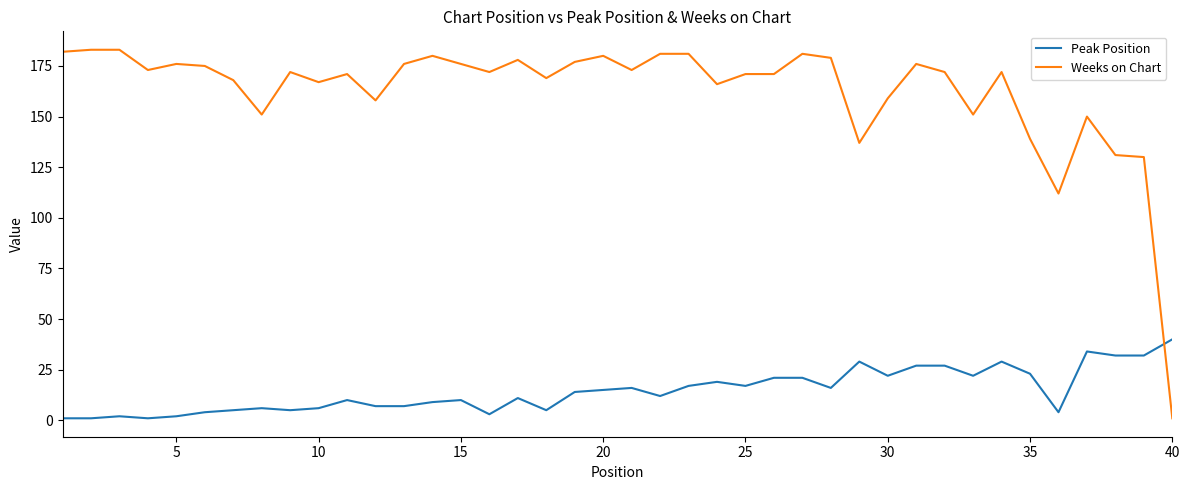

Which series has the widest spread of values?

Weeks on Chart